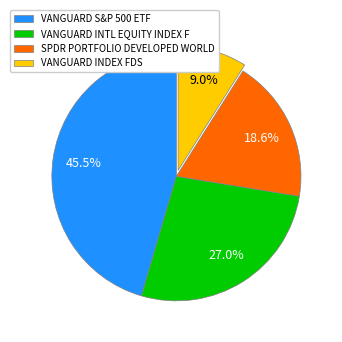

Is it true that SPDR PORTFOLIO DEVELOPED WORLD is 29% of the pie?

False